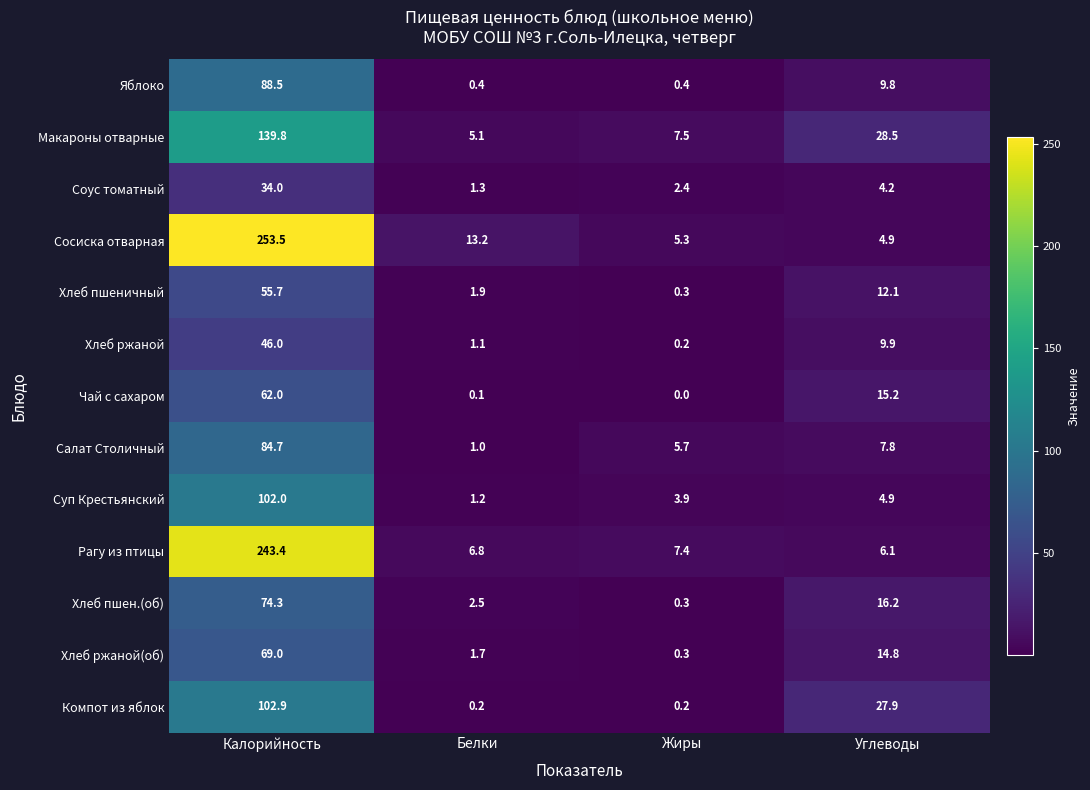

What is the total value across all series at Белки?

36.5